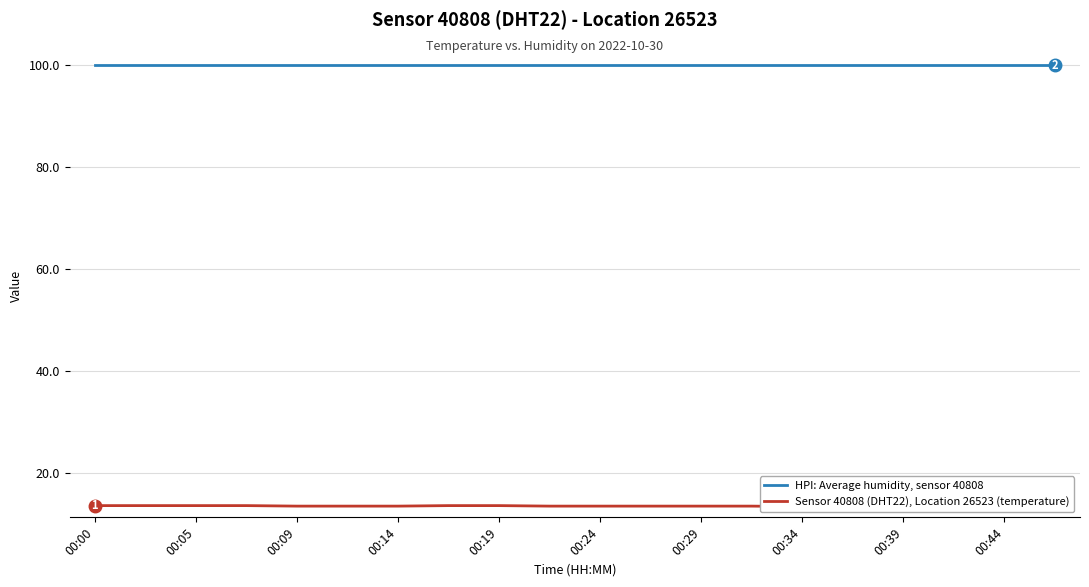

Which series has the largest total across all categories?

HPI: Average humidity, sensor 40808